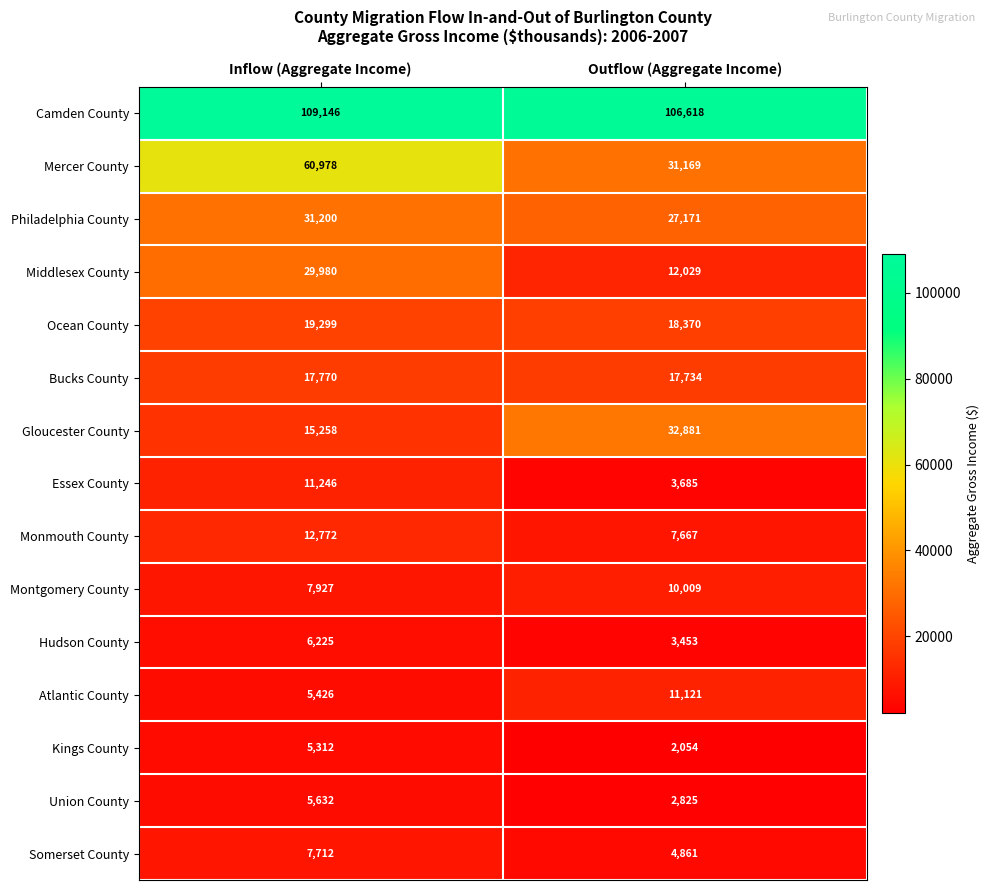

What is the smallest value displayed?

2054